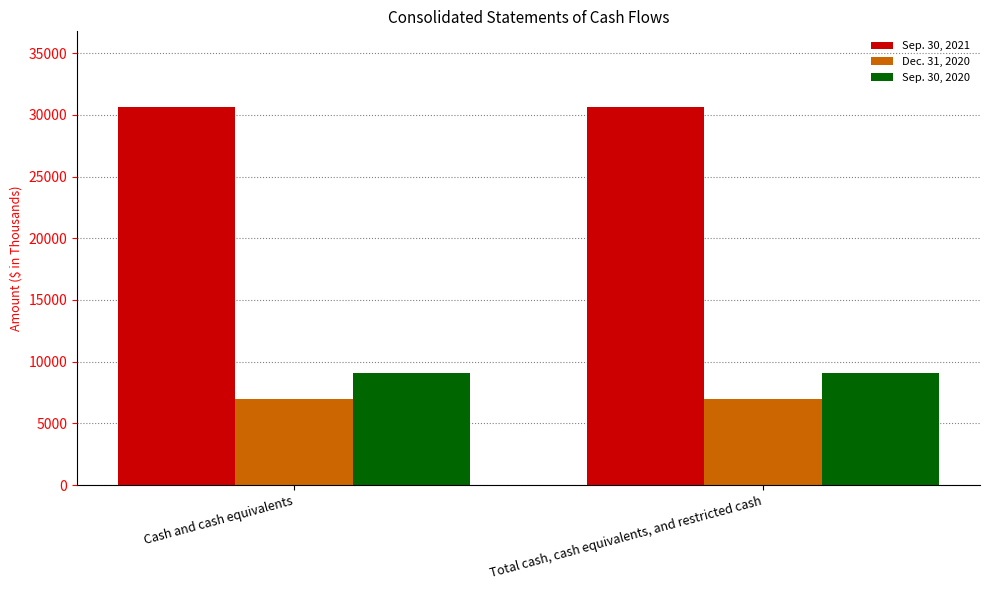

What is the label of the 1st bar from the right?

Total cash, cash equivalents, and restricted cash